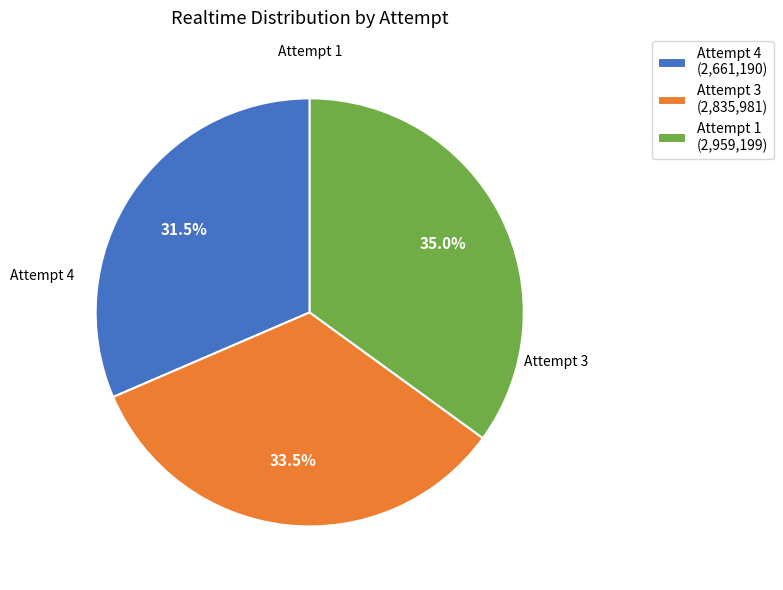

Which category has the biggest portion of the pie?

Attempt 1